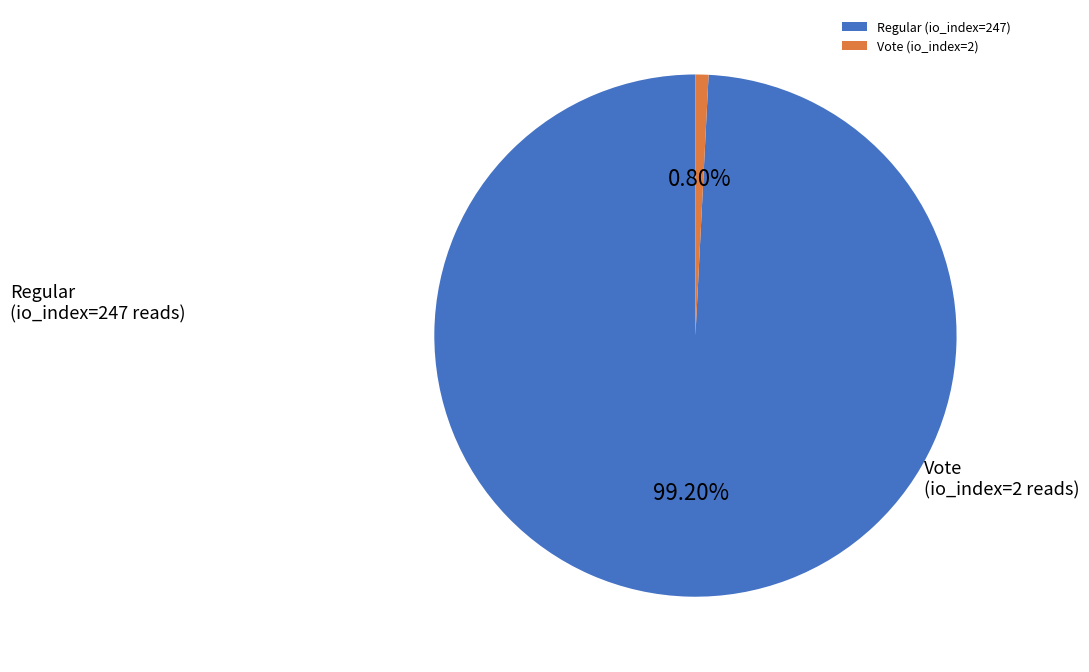

The Vote (io_index=2) slice represents 6% of the pie. True or false?

False